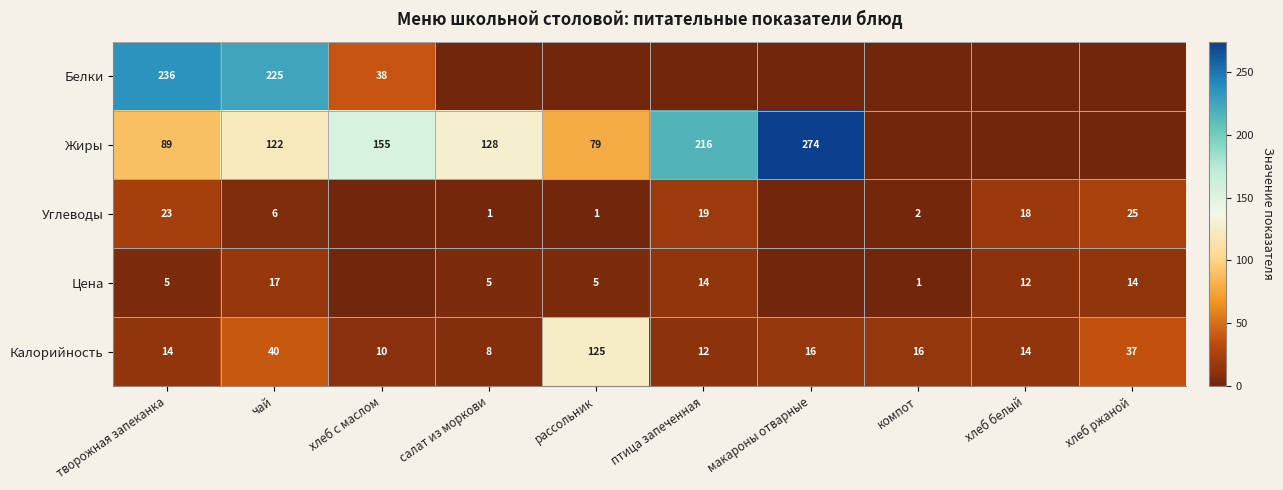

At which category is the sum across all series the highest?

чай